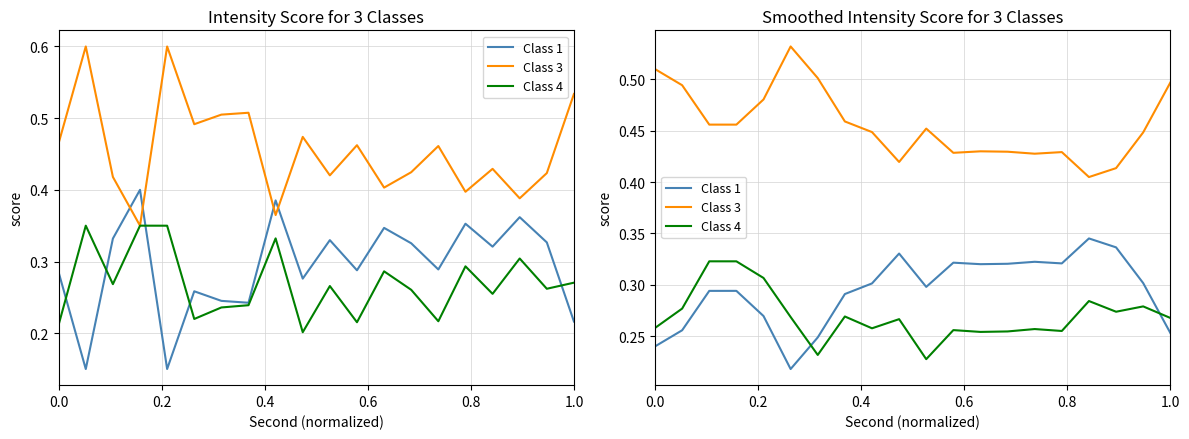

Does the chart display data point markers on the line(s)?

No